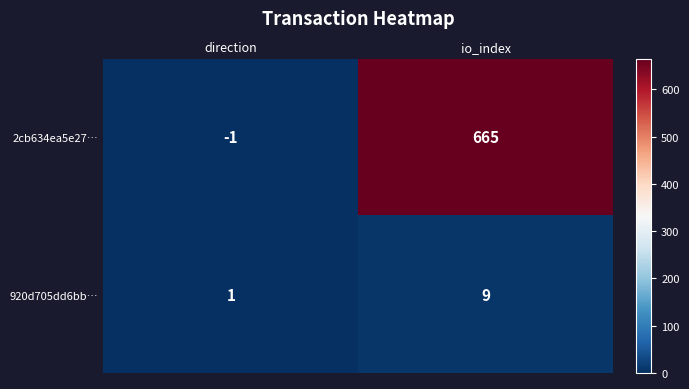

List the series in order of their peak value, lowest first.

920d705dd6bb…, 2cb634ea5e27…